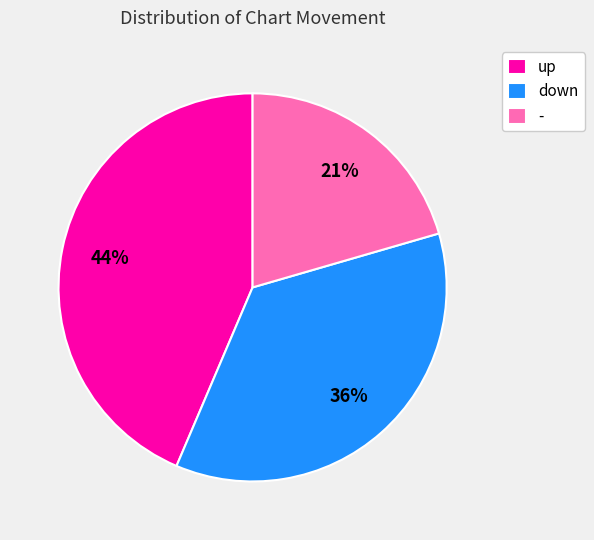

To the nearest percent, what portion does down represent?

36%